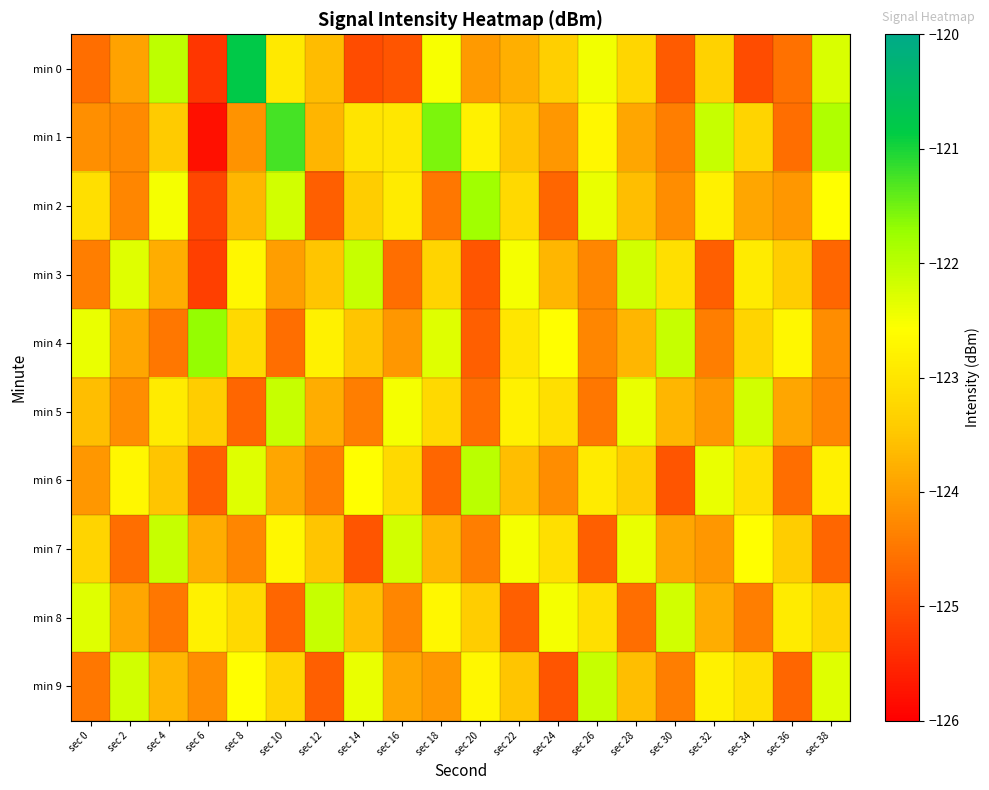

Reading left to right, list all the values displayed in this chart.

min 0: sec 0=-124.6	sec 2=-124.0	sec 4=-122.0	sec 6=-125.3	sec 8=-120.8	sec 10=-122.9	sec 12=-123.6	sec 14=-125.0	sec 16=-124.9	sec 18=-122.5	sec 20=-124.1	sec 22=-123.8	sec 24=-123.4	sec 26=-122.5	sec 28=-123.3	sec 30=-124.8	sec 32=-123.3	sec 34=-125.0	sec 36=-124.6	sec 38=-122.3
min 1: sec 0=-124.2	sec 2=-124.3	sec 4=-123.4	sec 6=-125.8	sec 8=-124.1	sec 10=-121.3	sec 12=-123.7	sec 14=-123.0	sec 16=-123.0	sec 18=-121.6	sec 20=-122.8	sec 22=-123.5	sec 24=-124.1	sec 26=-122.7	sec 28=-123.9	sec 30=-124.4	sec 32=-122.1	sec 34=-123.3	sec 36=-124.6	sec 38=-121.9
min 2: sec 0=-123.1	sec 2=-124.3	sec 4=-122.5	sec 6=-125.1	sec 8=-123.7	sec 10=-122.2	sec 12=-124.8	sec 14=-123.4	sec 16=-122.9	sec 18=-124.5	sec 20=-121.8	sec 22=-123.2	sec 24=-124.7	sec 26=-122.4	sec 28=-123.6	sec 30=-124.2	sec 32=-122.8	sec 34=-123.9	sec 36=-124.1	sec 38=-122.6
min 3: sec 0=-124.4	sec 2=-122.3	sec 4=-123.8	sec 6=-125.2	sec 8=-122.7	sec 10=-124.0	sec 12=-123.5	sec 14=-122.1	sec 16=-124.6	sec 18=-123.3	sec 20=-124.9	sec 22=-122.5	sec 24=-123.7	sec 26=-124.3	sec 28=-122.2	sec 30=-123.1	sec 32=-124.8	sec 34=-122.9	sec 36=-123.4	sec 38=-124.7
min 4: sec 0=-122.4	sec 2=-123.9	sec 4=-124.5	sec 6=-121.7	sec 8=-123.2	sec 10=-124.6	sec 12=-122.8	sec 14=-123.5	sec 16=-124.1	sec 18=-122.3	sec 20=-124.8	sec 22=-123.0	sec 24=-122.6	sec 26=-124.3	sec 28=-123.7	sec 30=-122.1	sec 32=-124.4	sec 34=-123.3	sec 36=-122.7	sec 38=-124.2
min 5: sec 0=-123.6	sec 2=-124.2	sec 4=-122.9	sec 6=-123.4	sec 8=-124.7	sec 10=-122.1	sec 12=-123.8	sec 14=-124.4	sec 16=-122.5	sec 18=-123.2	sec 20=-124.6	sec 22=-122.8	sec 24=-123.1	sec 26=-124.5	sec 28=-122.4	sec 30=-123.7	sec 32=-124.1	sec 34=-122.2	sec 36=-123.9	sec 38=-124.3
min 6: sec 0=-124.1	sec 2=-122.7	sec 4=-123.5	sec 6=-124.8	sec 8=-122.3	sec 10=-123.9	sec 12=-124.4	sec 14=-122.6	sec 16=-123.2	sec 18=-124.7	sec 20=-122.0	sec 22=-123.6	sec 24=-124.2	sec 26=-122.9	sec 28=-123.4	sec 30=-124.9	sec 32=-122.4	sec 34=-123.1	sec 36=-124.6	sec 38=-122.8
min 7: sec 0=-123.3	sec 2=-124.6	sec 4=-122.1	sec 6=-123.8	sec 8=-124.3	sec 10=-122.7	sec 12=-123.5	sec 14=-124.9	sec 16=-122.2	sec 18=-123.7	sec 20=-124.4	sec 22=-122.5	sec 24=-123.1	sec 26=-124.8	sec 28=-122.4	sec 30=-123.9	sec 32=-124.1	sec 34=-122.6	sec 36=-123.4	sec 38=-124.7
min 8: sec 0=-122.3	sec 2=-123.9	sec 4=-124.5	sec 6=-122.8	sec 8=-123.2	sec 10=-124.7	sec 12=-122.1	sec 14=-123.6	sec 16=-124.3	sec 18=-122.7	sec 20=-123.4	sec 22=-124.8	sec 24=-122.5	sec 26=-123.1	sec 28=-124.6	sec 30=-122.2	sec 32=-123.8	sec 34=-124.4	sec 36=-122.9	sec 38=-123.3
min 9: sec 0=-124.5	sec 2=-122.2	sec 4=-123.7	sec 6=-124.2	sec 8=-122.6	sec 10=-123.3	sec 12=-124.8	sec 14=-122.4	sec 16=-123.9	sec 18=-124.1	sec 20=-122.7	sec 22=-123.5	sec 24=-124.9	sec 26=-122.1	sec 28=-123.6	sec 30=-124.4	sec 32=-122.8	sec 34=-123.1	sec 36=-124.7	sec 38=-122.3